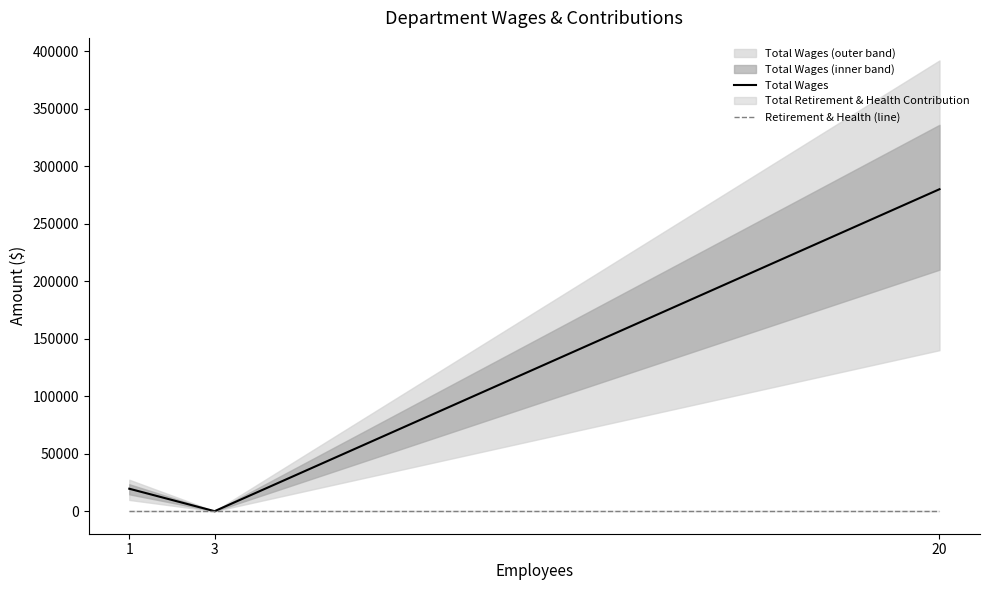

Which series has the widest spread of values?

Total Wages